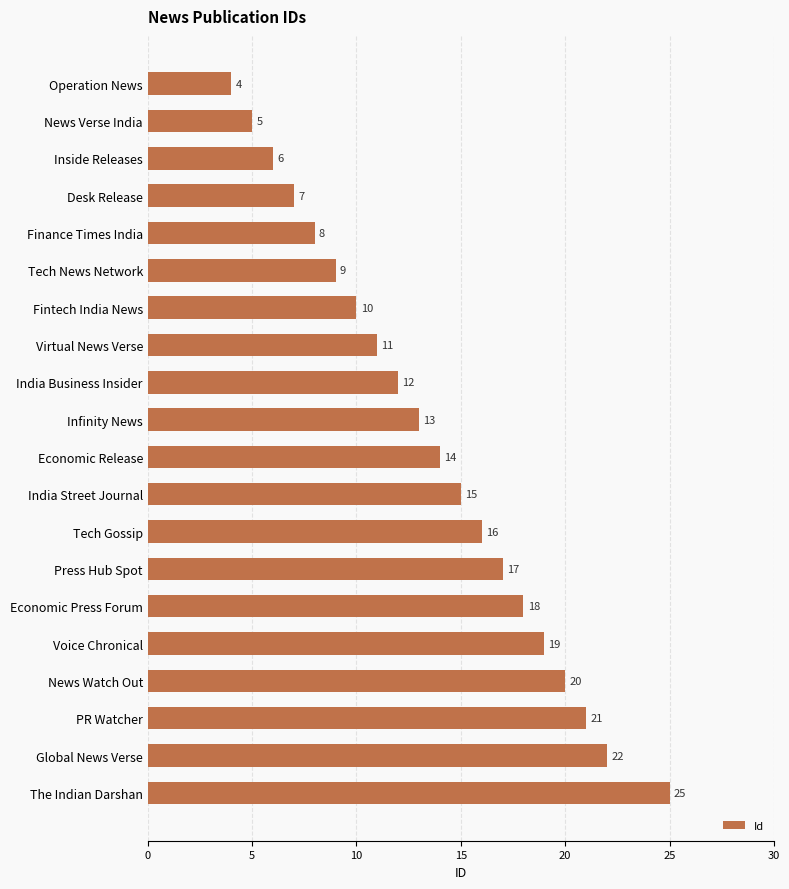

What position from the top is The Indian Darshan?

20